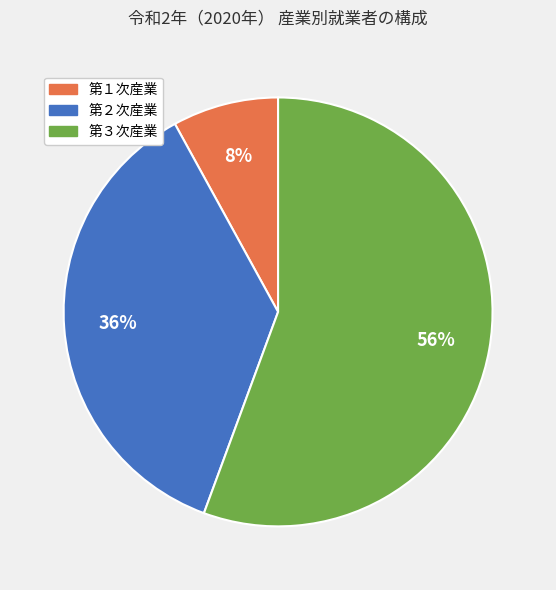

To the nearest percent, what is the average slice percentage?

33%